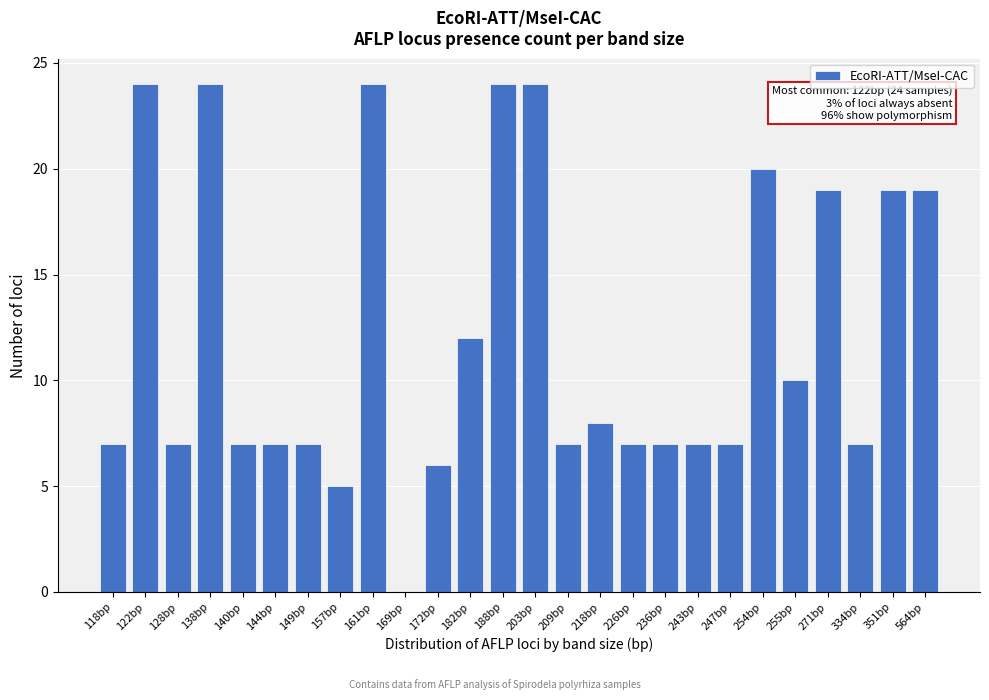

Reading right to left, extract all data points from this chart.

564bp=19	351bp=19	334bp=7	271bp=19	255bp=10	254bp=20	247bp=7	243bp=7	236bp=7	226bp=7	218bp=8	209bp=7	203bp=24	188bp=24	182bp=12	172bp=6	169bp=0	161bp=24	157bp=5	149bp=7	144bp=7	140bp=7	138bp=24	128bp=7	122bp=24	118bp=7